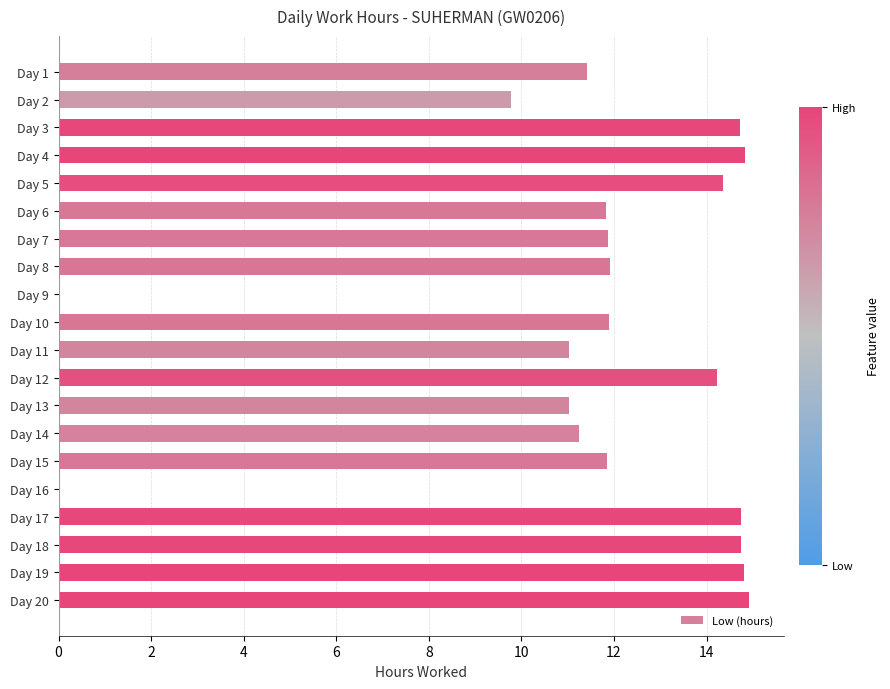

What is the sum of all values?

231.2